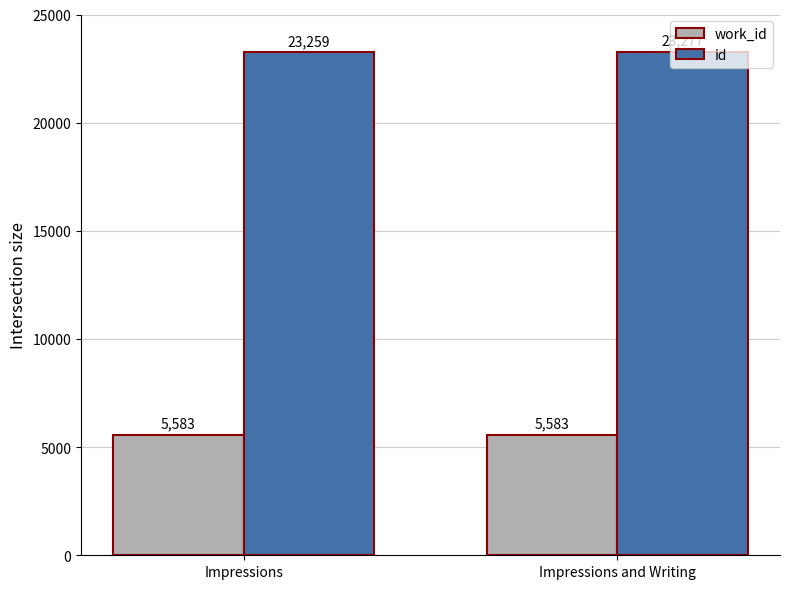

Which series has the widest spread of values?

id